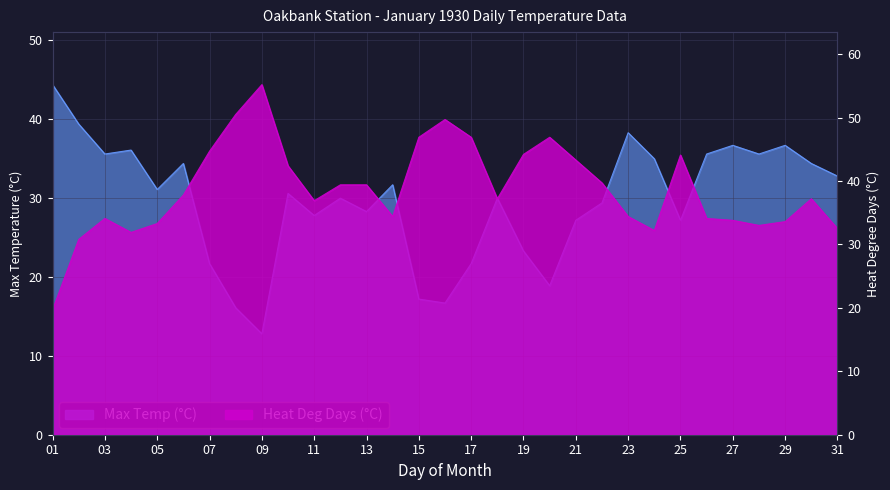

Which series changed the most between 03 and 23?

Max Temp (°C)